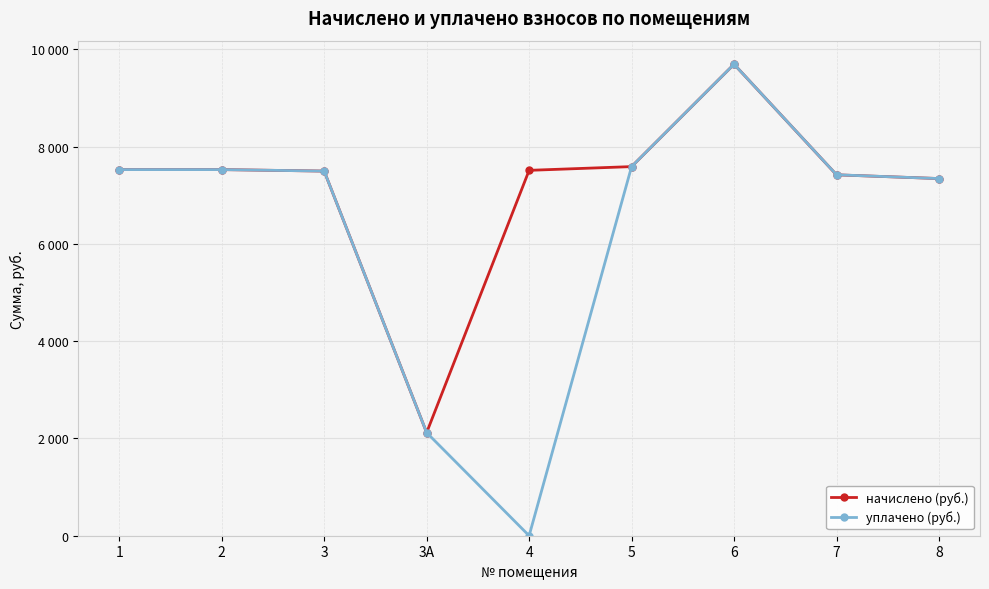

Is this an area chart (filled region under the line)?

No